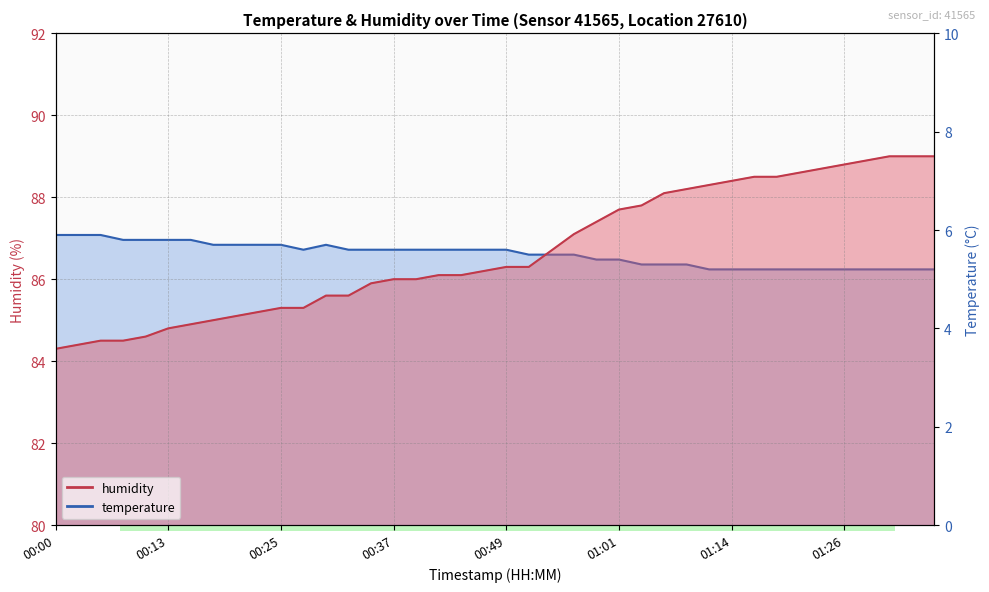

How many categories are shown in the chart?

40